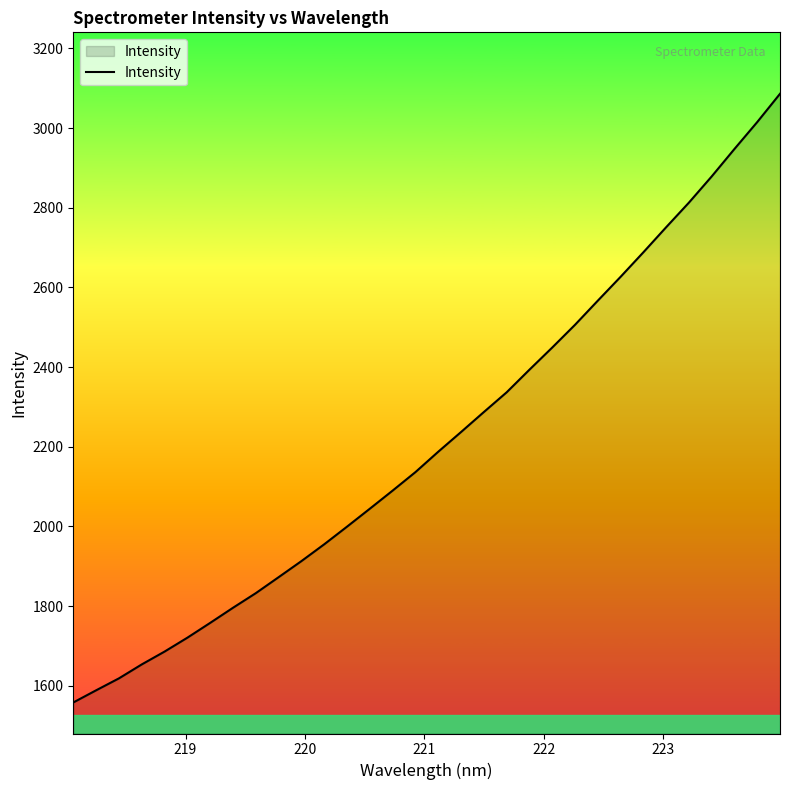

What is the greatest value displayed?

3086.3